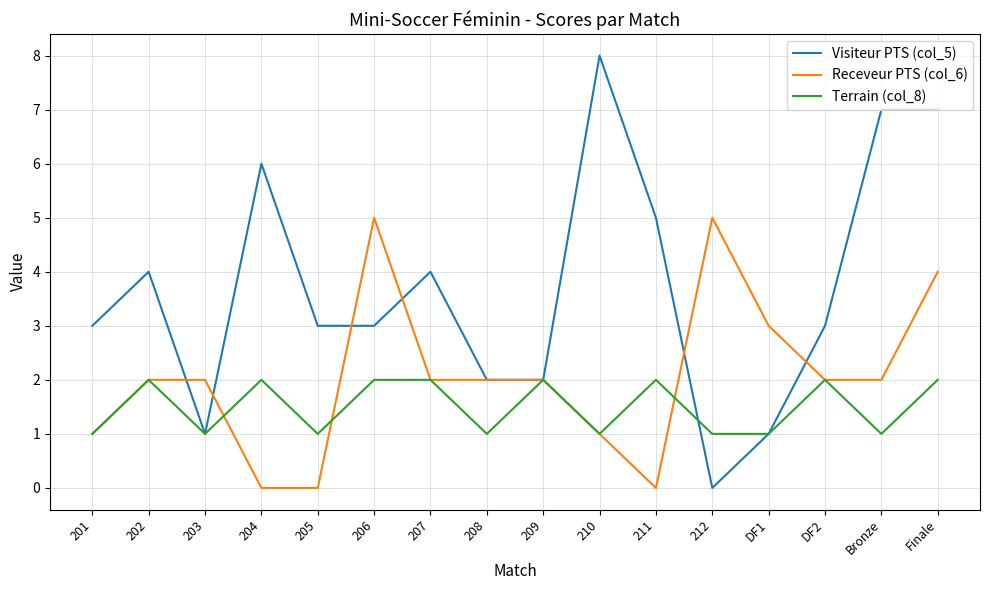

Is it true that Receveur PTS (col_6) equals 3 at 203?

False